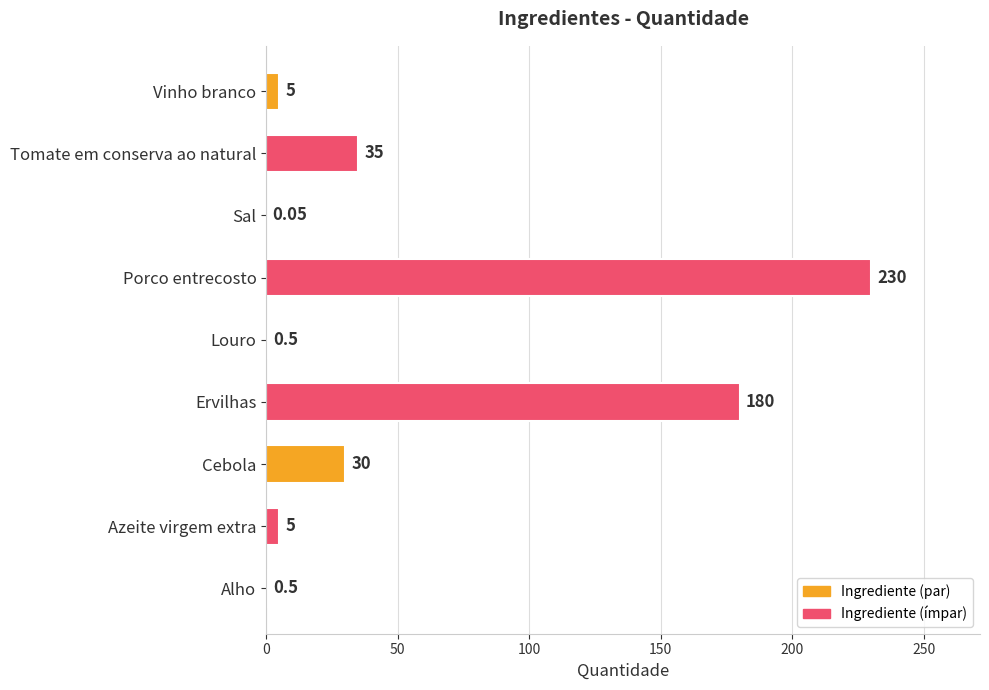

What is the ratio of the value at Tomate em conserva ao natural to the value at Cebola?

1.2